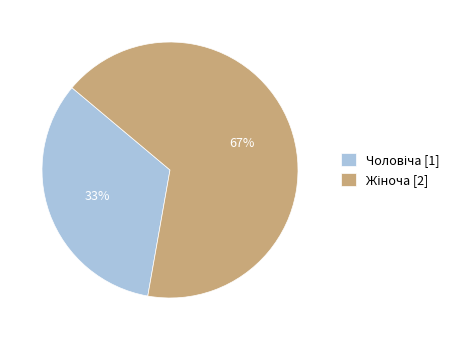

Is there any slice that represents more than half of the pie?

Yes